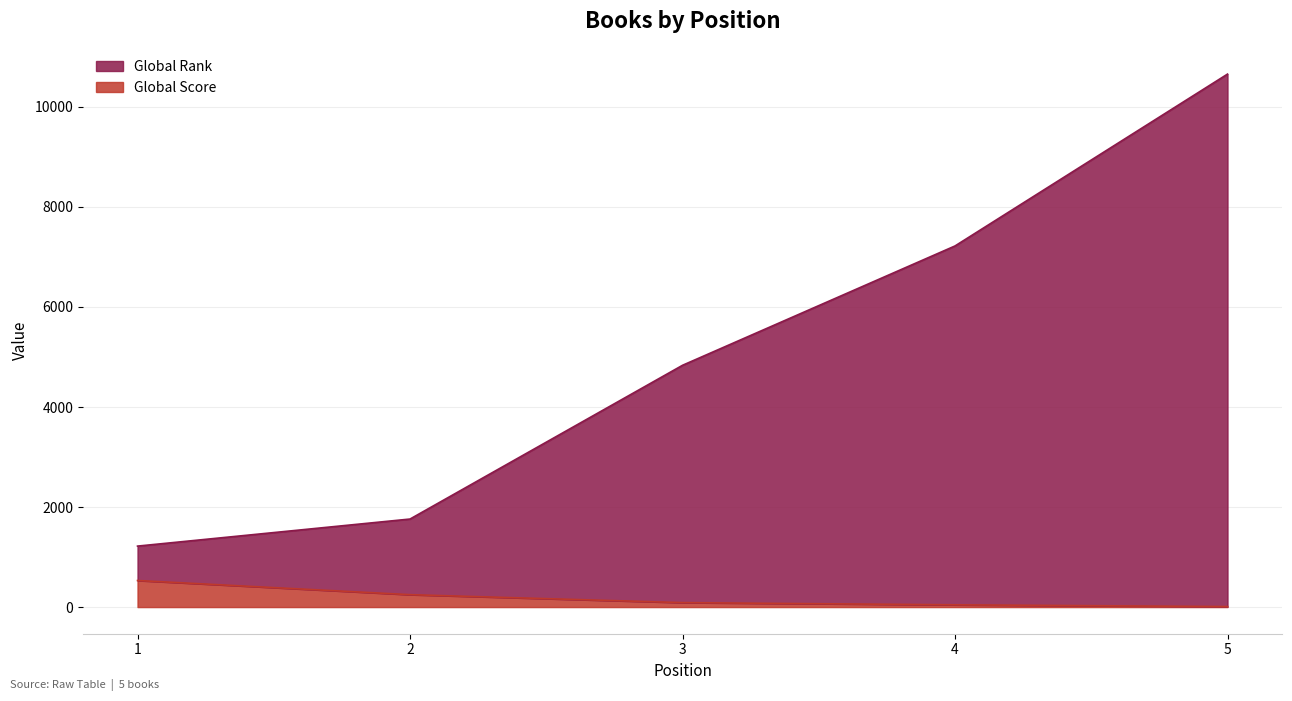

At which category does the chart reach its minimum across all series?

5